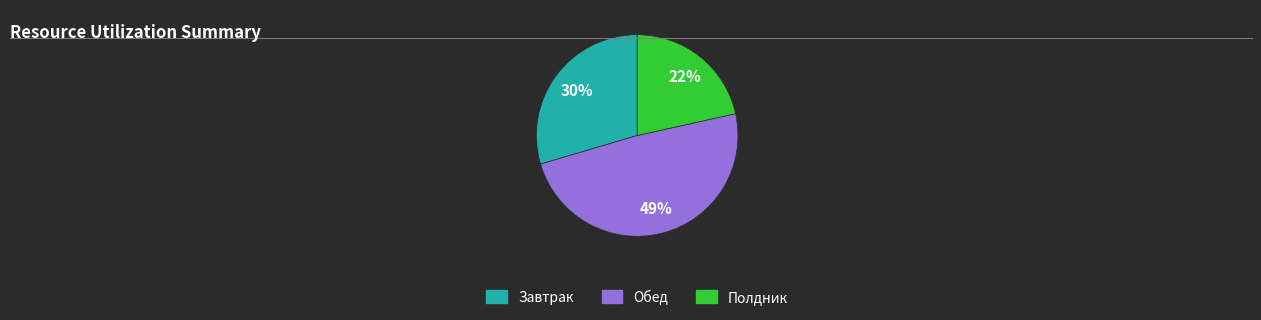

To the nearest percent, what is the difference between the largest and smallest slice percentages?

27%